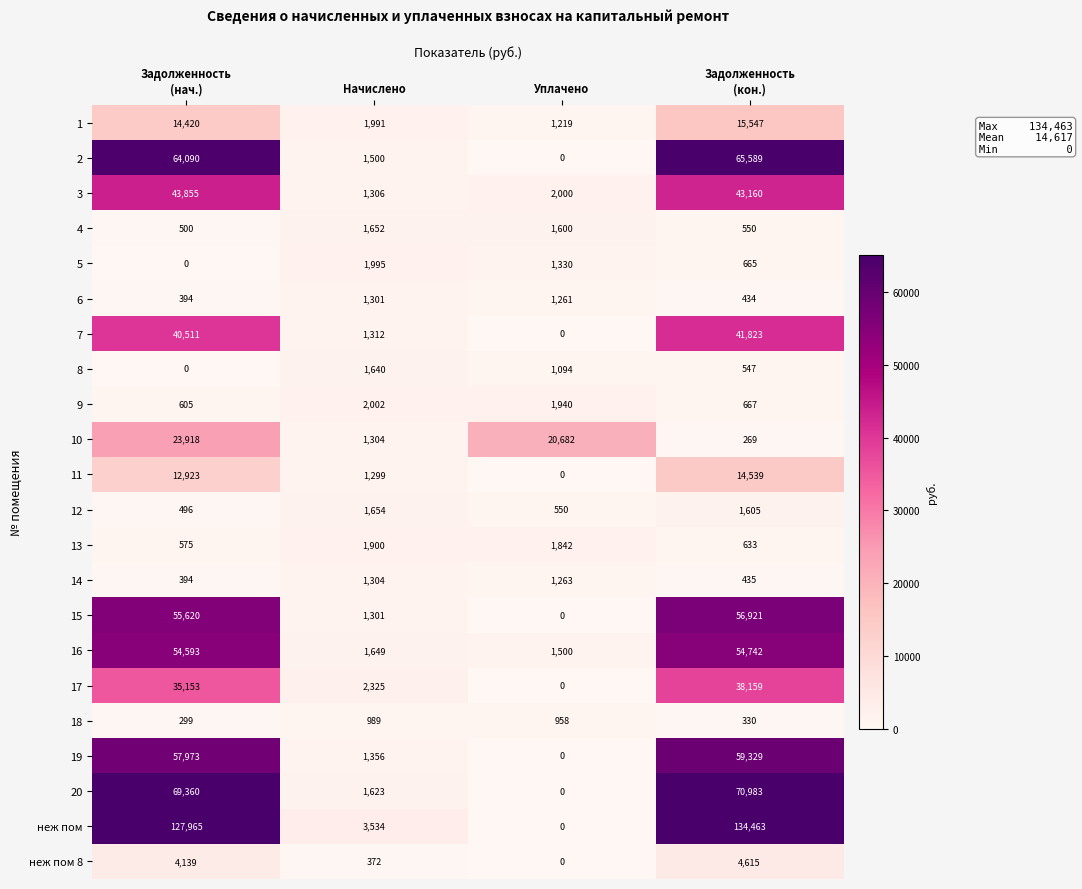

The 11 series shows 1299 at Начислено. True or false?

True